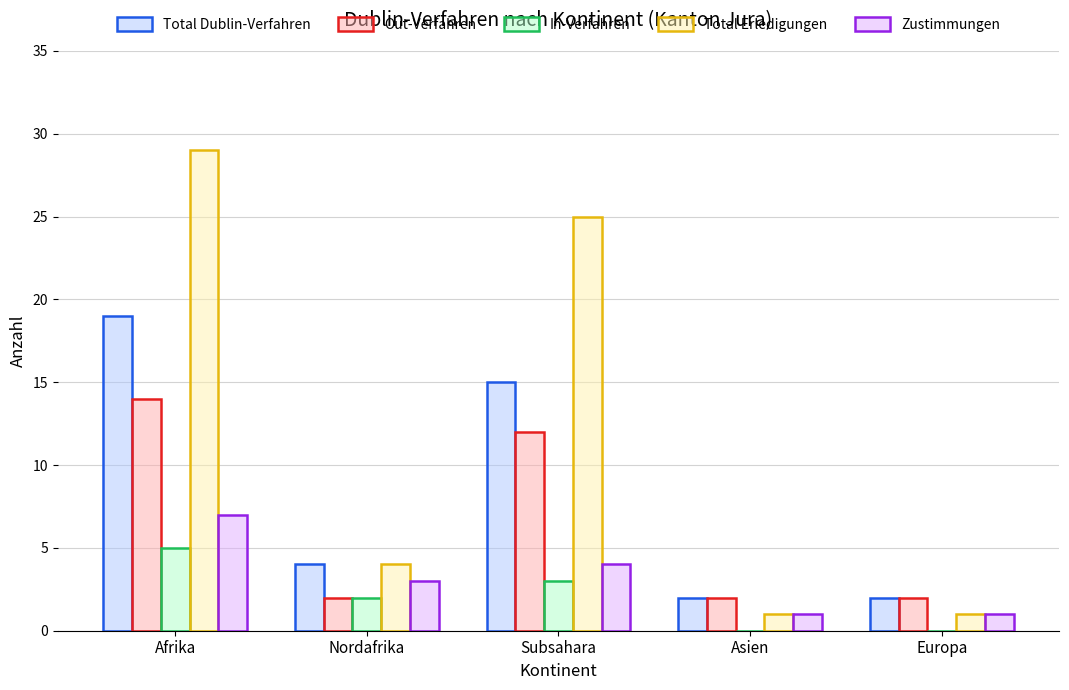

Is it true that In-Verfahren equals 3 at Subsahara?

True